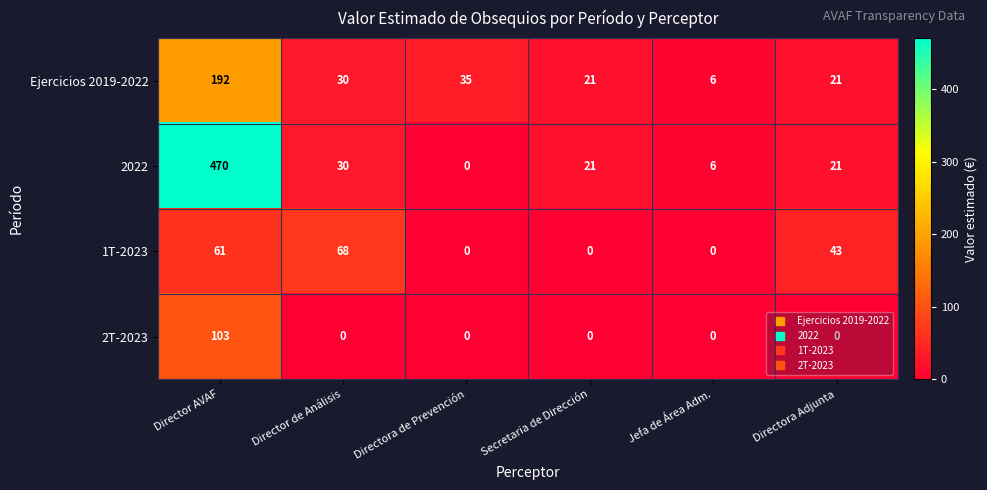

Is it true that 1T-2023 equals 0 at Jefa de Área Adm.?

True